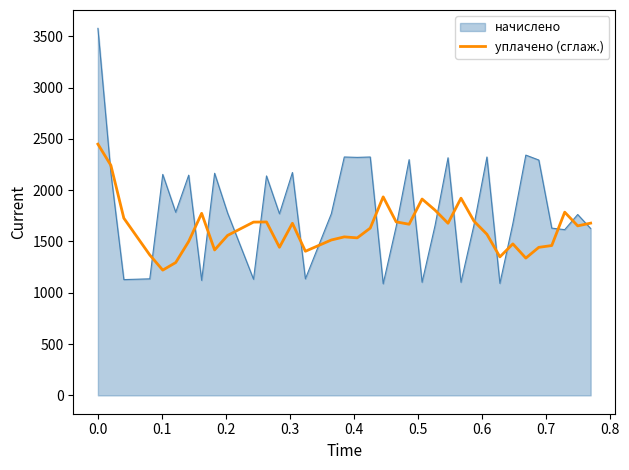

What is the lowest value of the уплачено (сглаж.) series?

1220.6